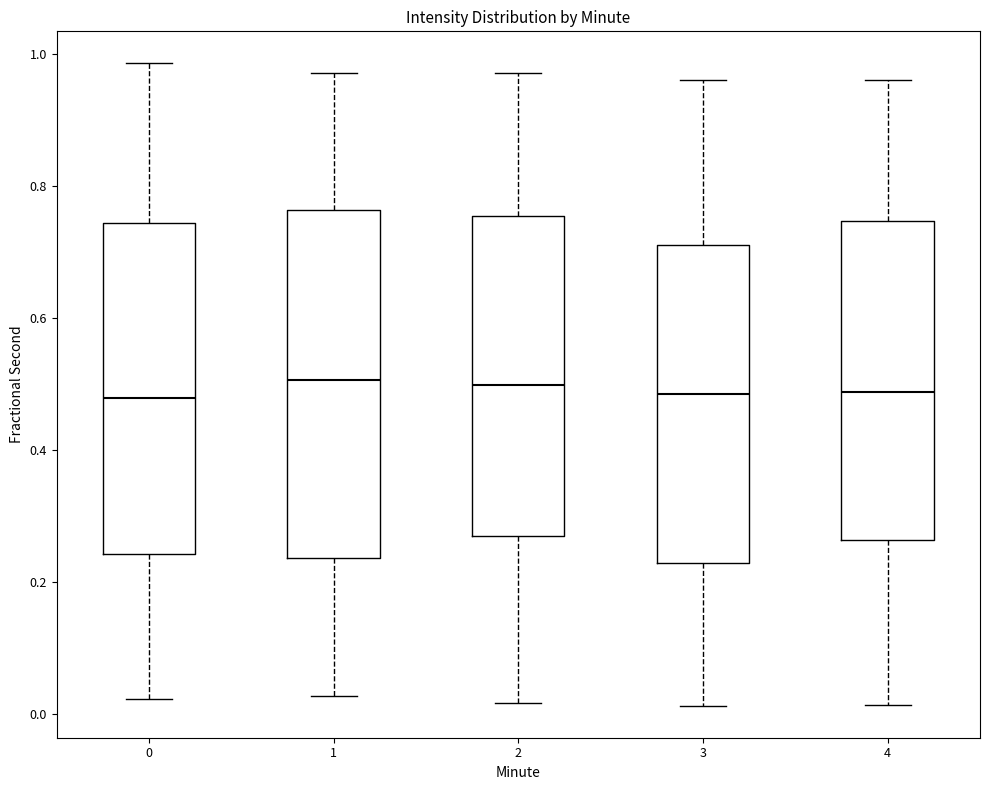

Reading left to right, transcribe this box plot: for each box, give where its median line is, the range the box spans, and where its two whiskers end, as read against the y-axis. The values are not printed on the chart, so give them approximately, as read against the axis.

0: median 0.48, box 0.24 to 0.74, whiskers 0.02 to 0.98
1: median 0.50, box 0.24 to 0.76, whiskers 0.02 to 0.98
2: median 0.50, box 0.26 to 0.76, whiskers 0.02 to 0.98
3: median 0.48, box 0.22 to 0.72, whiskers 0.02 to 0.96
4: median 0.48, box 0.26 to 0.74, whiskers 0.02 to 0.96